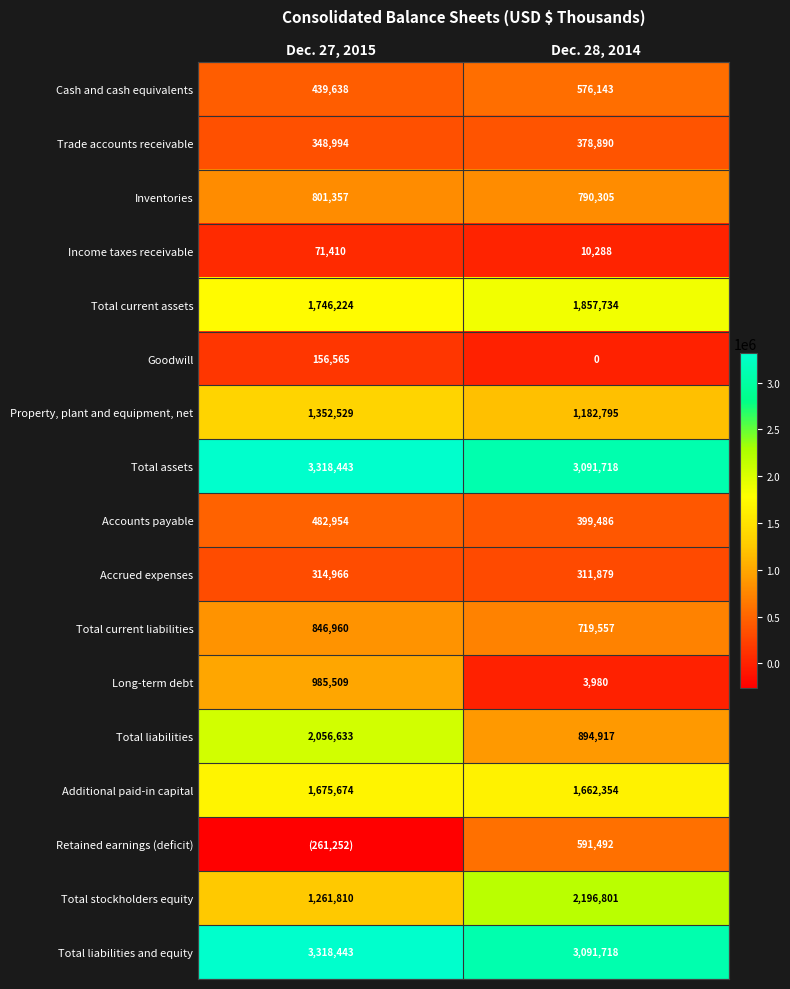

What is the approximate value of Total current liabilities at Dec. 27, 2015, to the nearest 10?

846960